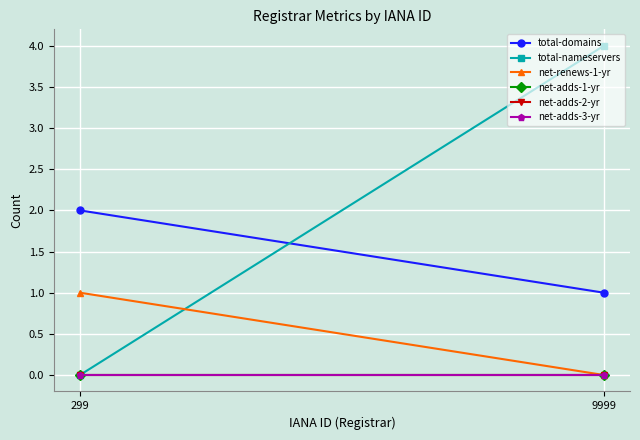

Rank the series by their maximum value, from lowest to highest.

net-adds-1-yr, net-adds-2-yr, net-adds-3-yr, net-renews-1-yr, total-domains, total-nameservers